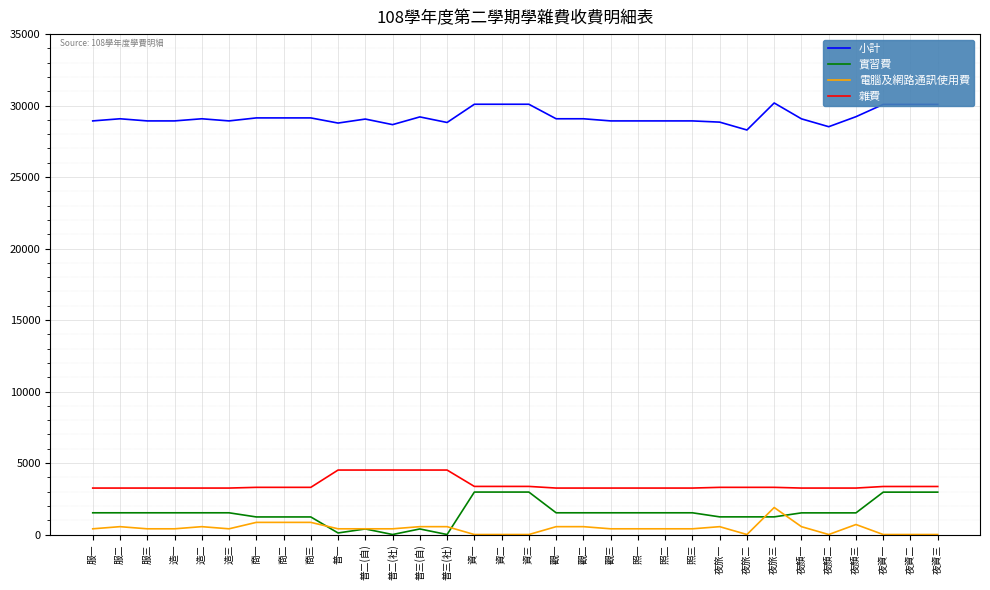

What is the sum of the 電腦及網路通訊使用費 values at 照一 and 夜旅三?

2290